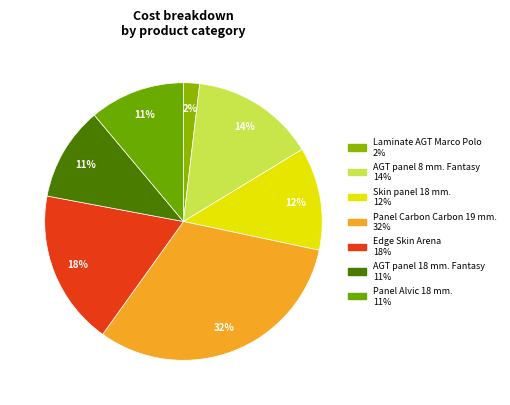

Rank the categories by value from lowest to highest.

Laminate AGT Marco Polo, AGT panel 18 mm. Fantasy, Panel Alvic 18 mm., Skin panel 18 mm., AGT panel 8 mm. Fantasy, Edge Skin Arena, Panel Carbon Carbon 19 mm.